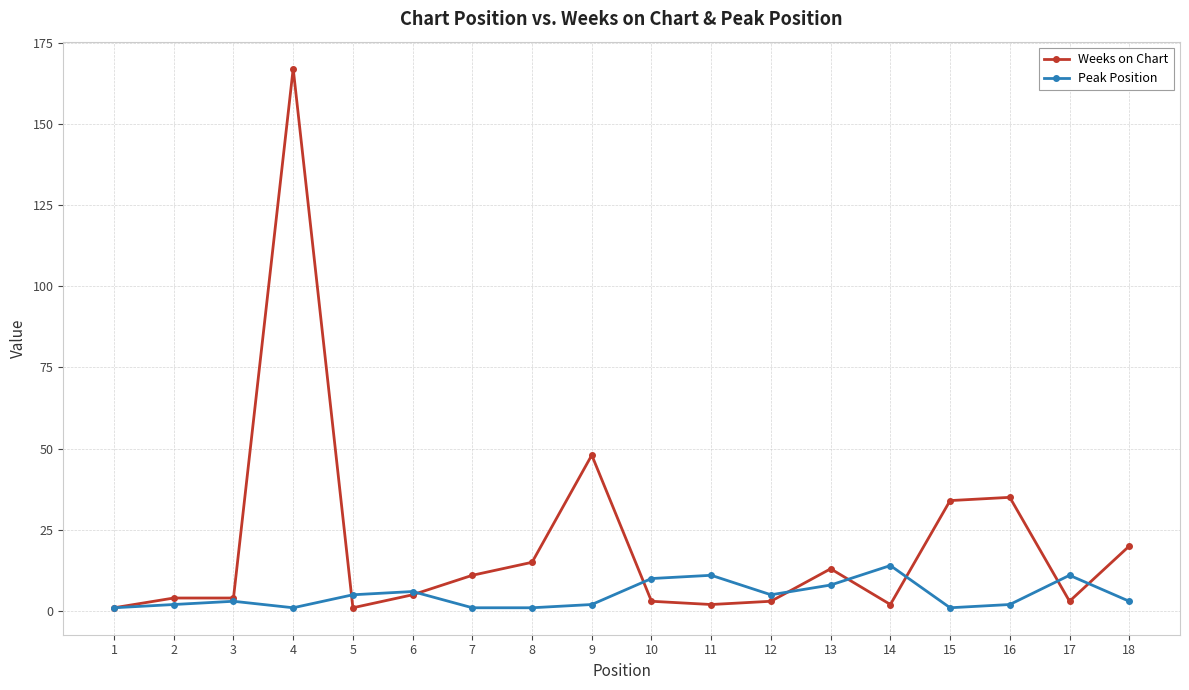

Is the value of Weeks on Chart at 7 greater than the value of Peak Position at 8?

Yes